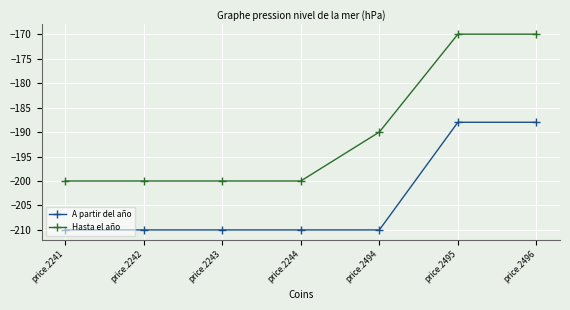

What is the lowest value of the A partir del año series?

-210